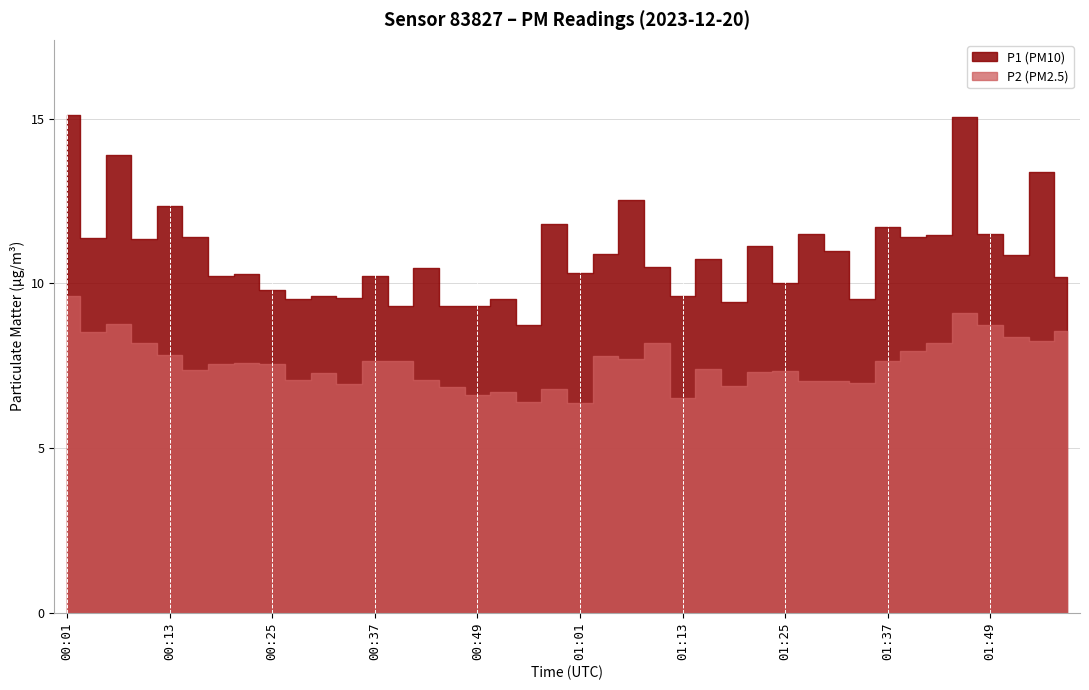

At 01:55, list the series in order from smallest to largest.

P2, P1